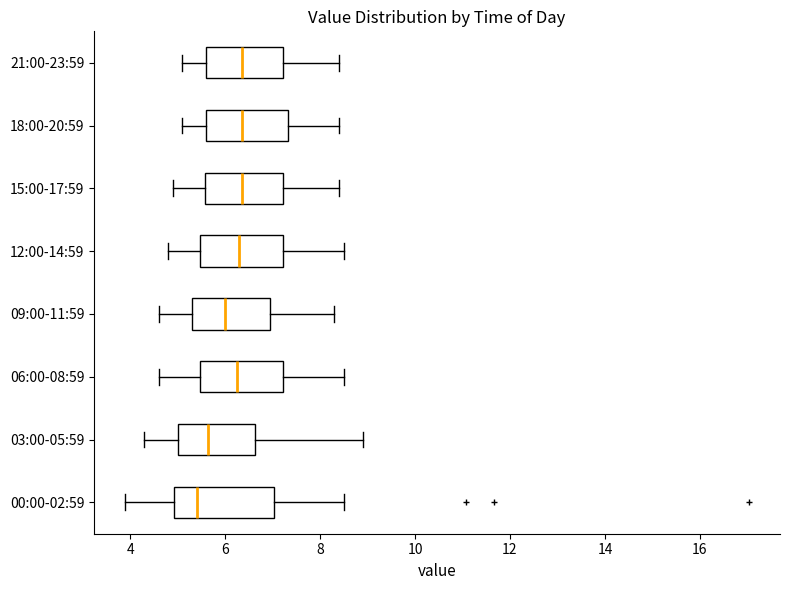

Where does the left whisker of the box for 00:00-02:59 end on the x-axis? The values are not printed on the chart, so give them approximately, as read against the axis.

4.0